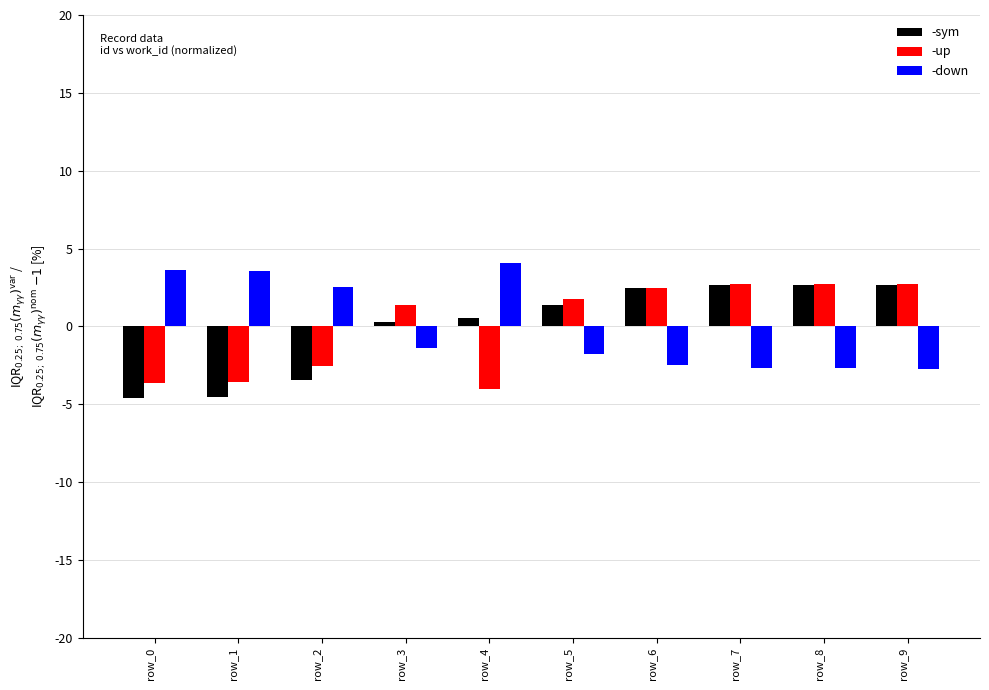

What is the spread (max minus min) of values at row_0?

8.2